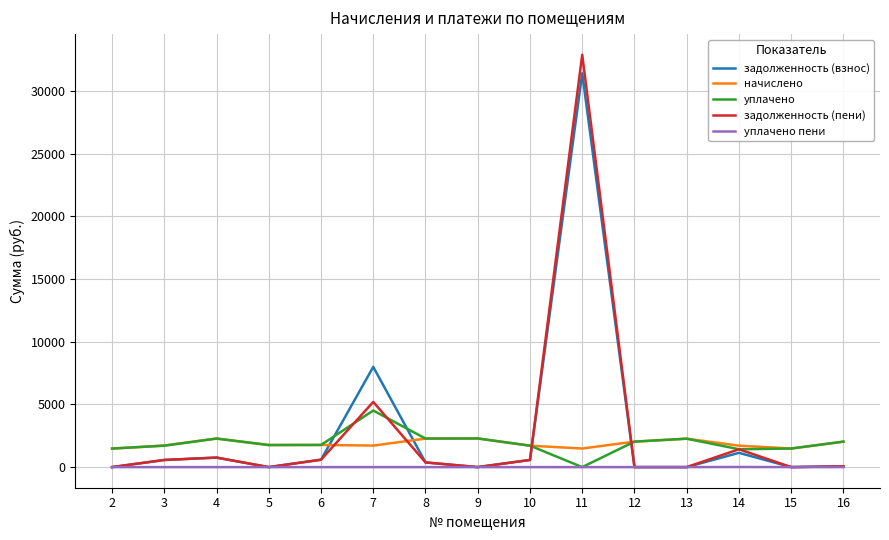

List the series in order of their peak value, lowest first.

уплачено пени, начислено, уплачено, задолженность (взнос), задолженность (пени)